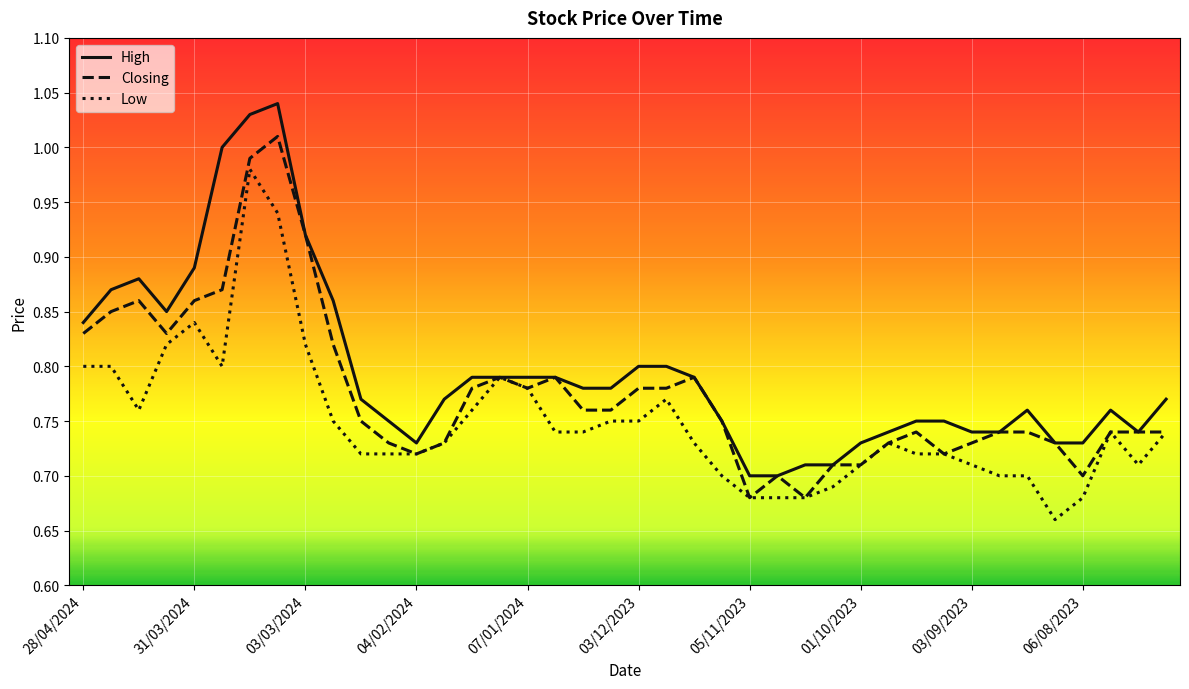

Rank the series by their maximum value, from highest to lowest.

High, Closing, Low